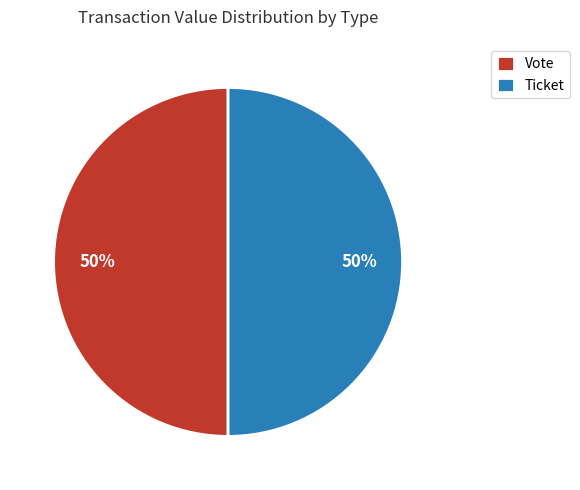

To the nearest percent, what is the combined percentage of Vote and Ticket?

100%